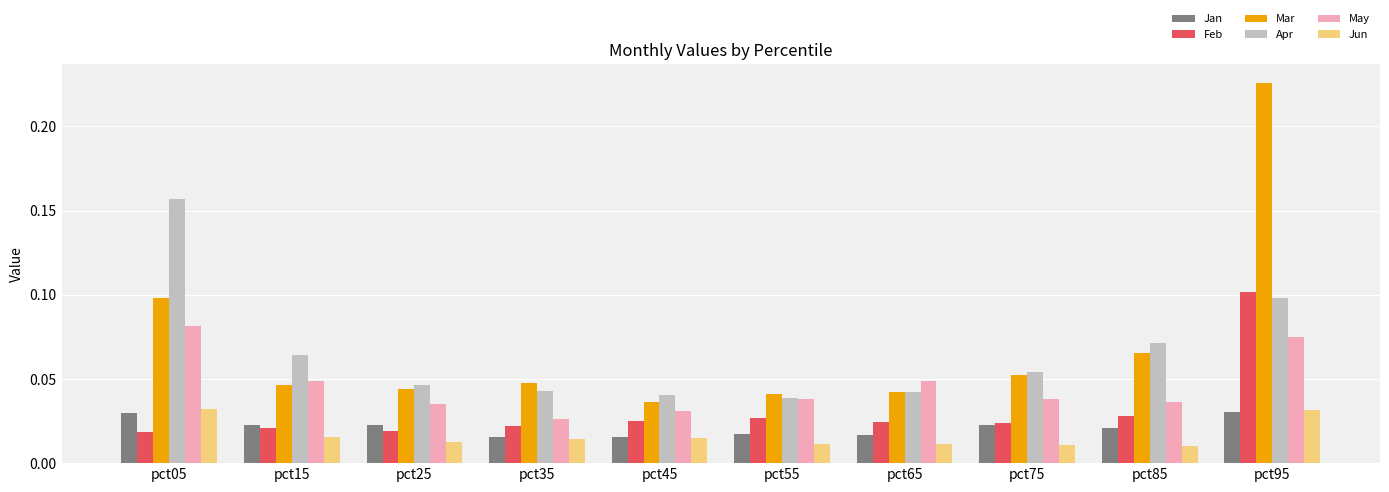

What is the sum of all Apr values?

0.7